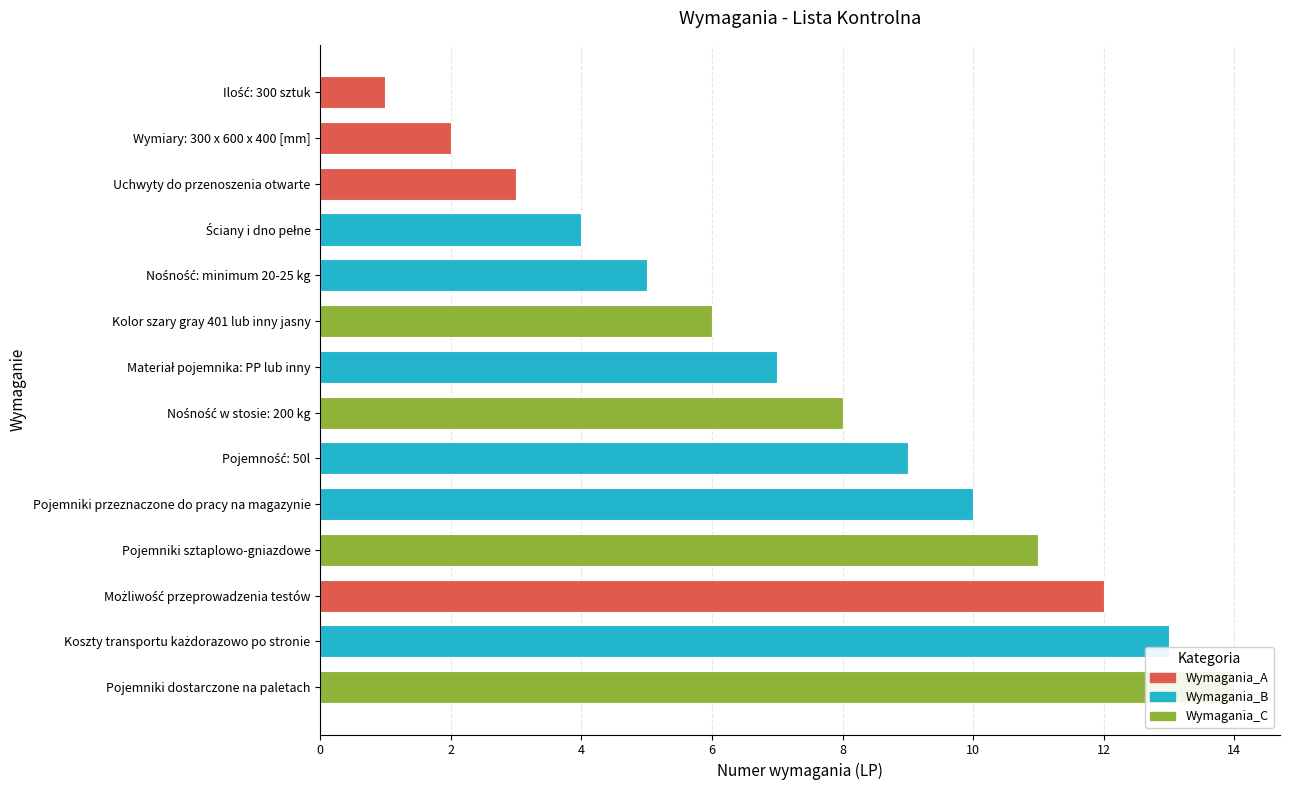

Approximately how many times larger is the value at Pojemniki sztaplowo-gniazdowe compared to Ilość: 300 sztuk?

11.0